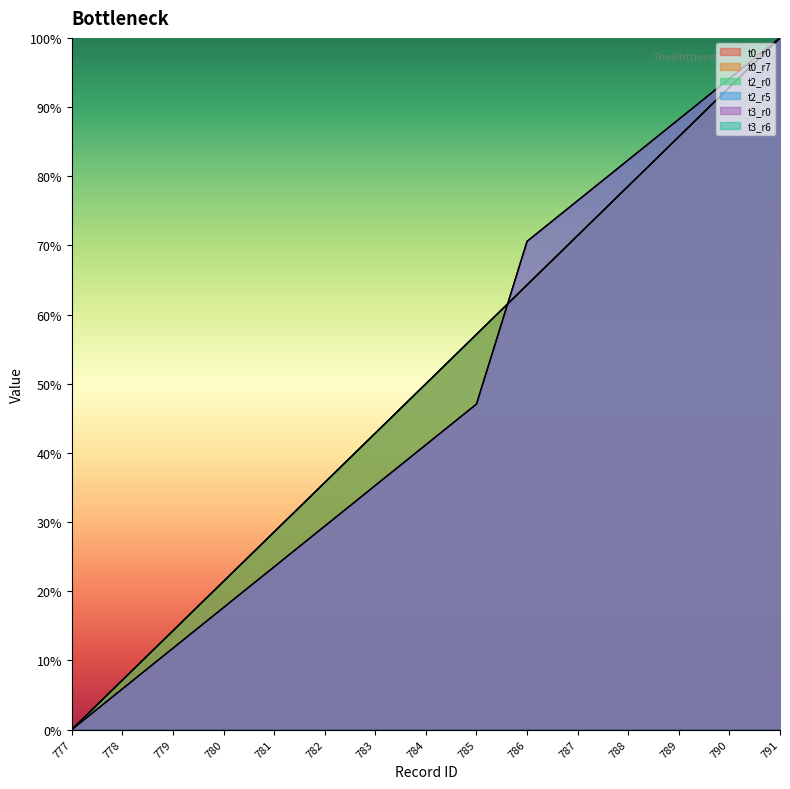

Rank the categories by t0_r0 value from lowest to highest.

777, 778, 779, 780, 781, 782, 783, 784, 785, 786, 787, 788, 789, 790, 791